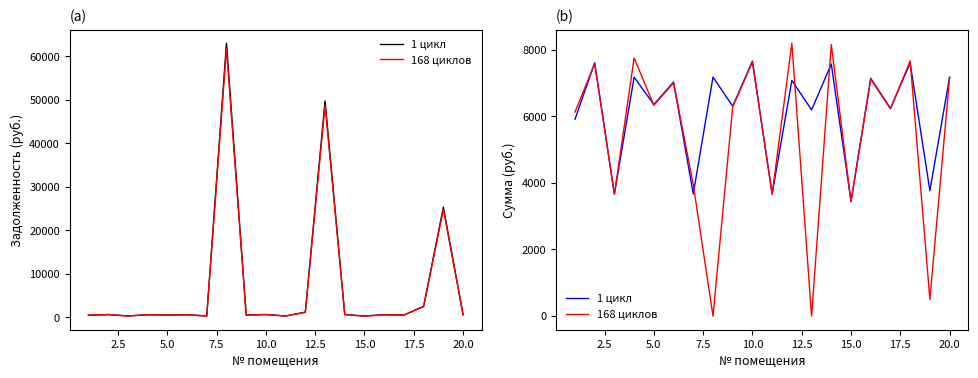

Rank the series at 2.5 from highest to lowest value.

1 цикл, 168 циклов